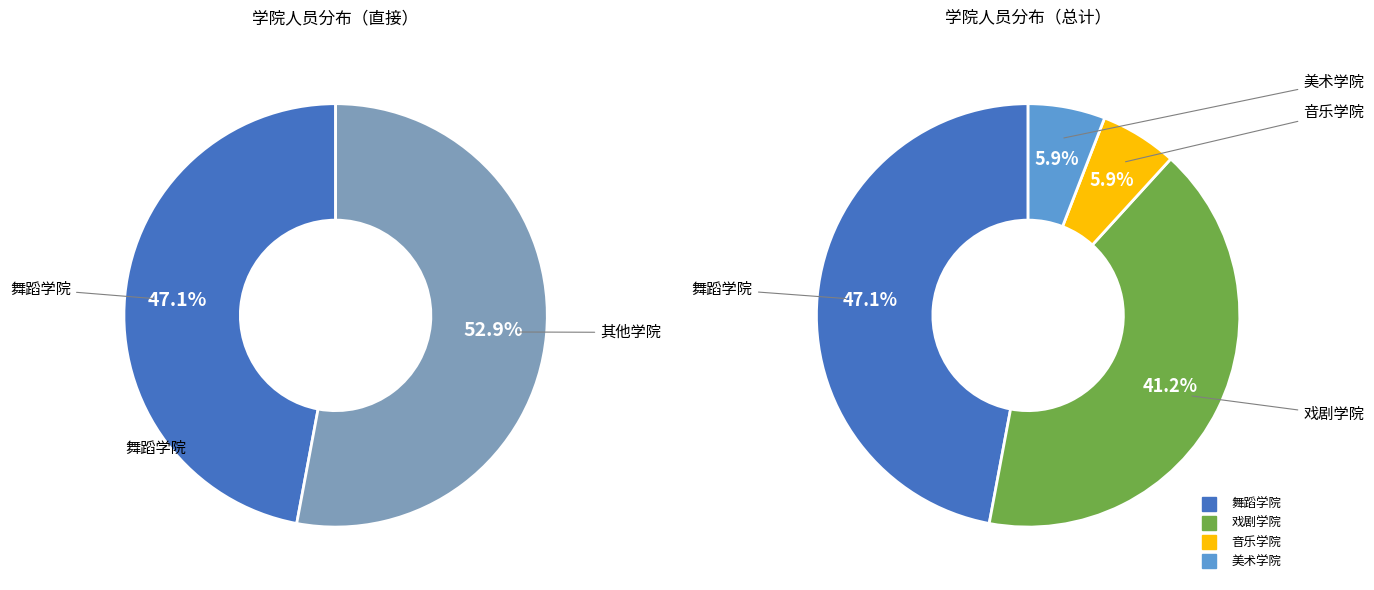

Is it true that 戏剧学院 is 53% of the pie?

False